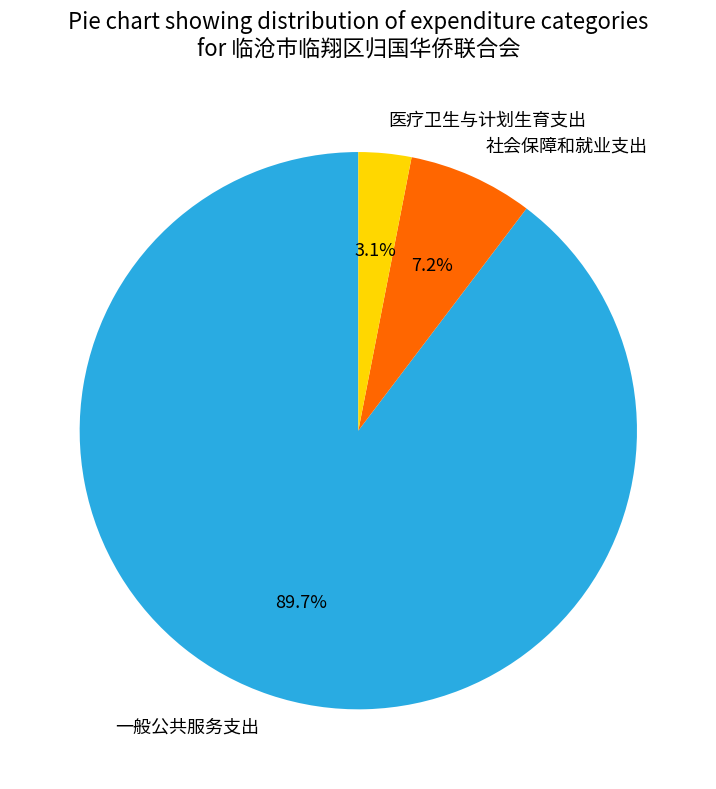

Rank the categories by value from highest to lowest.

一般公共服务支出, 社会保障和就业支出, 医疗卫生与计划生育支出